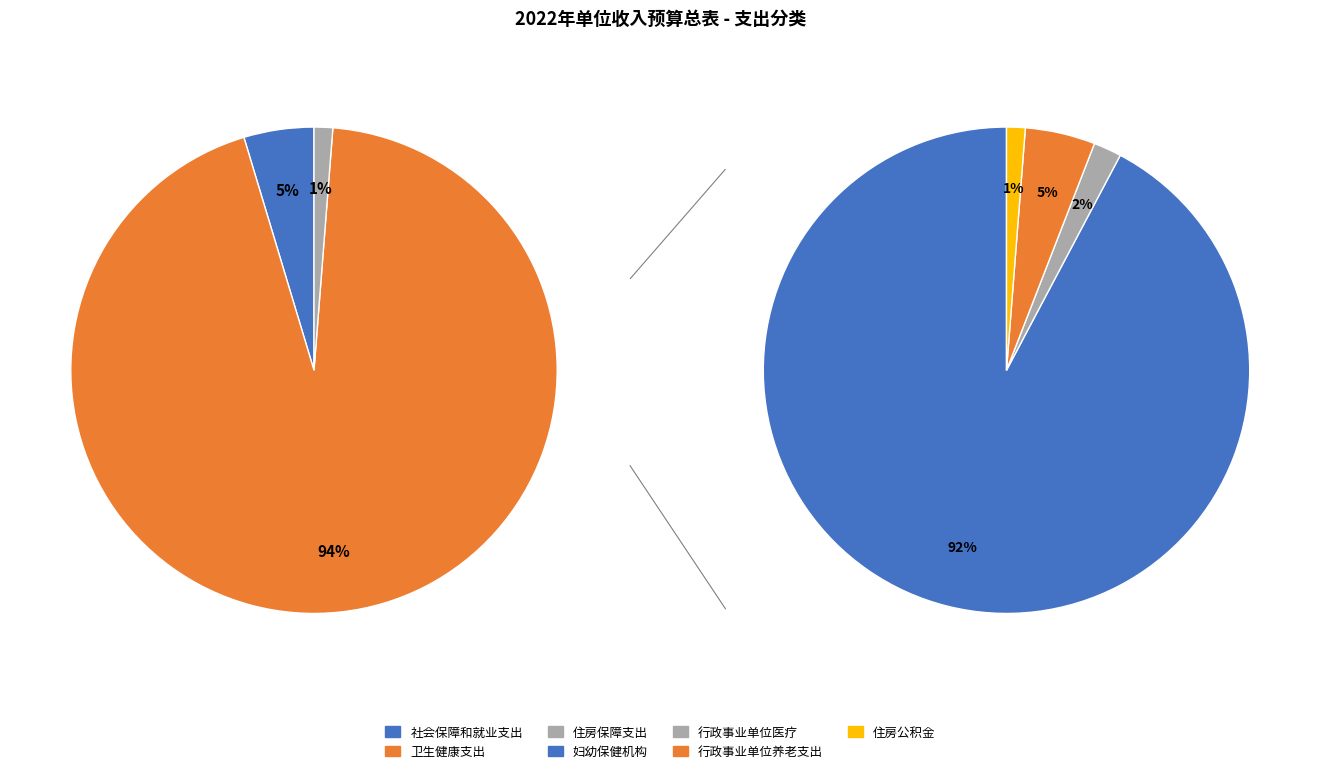

Which slice is the smallest?

住房保障支出